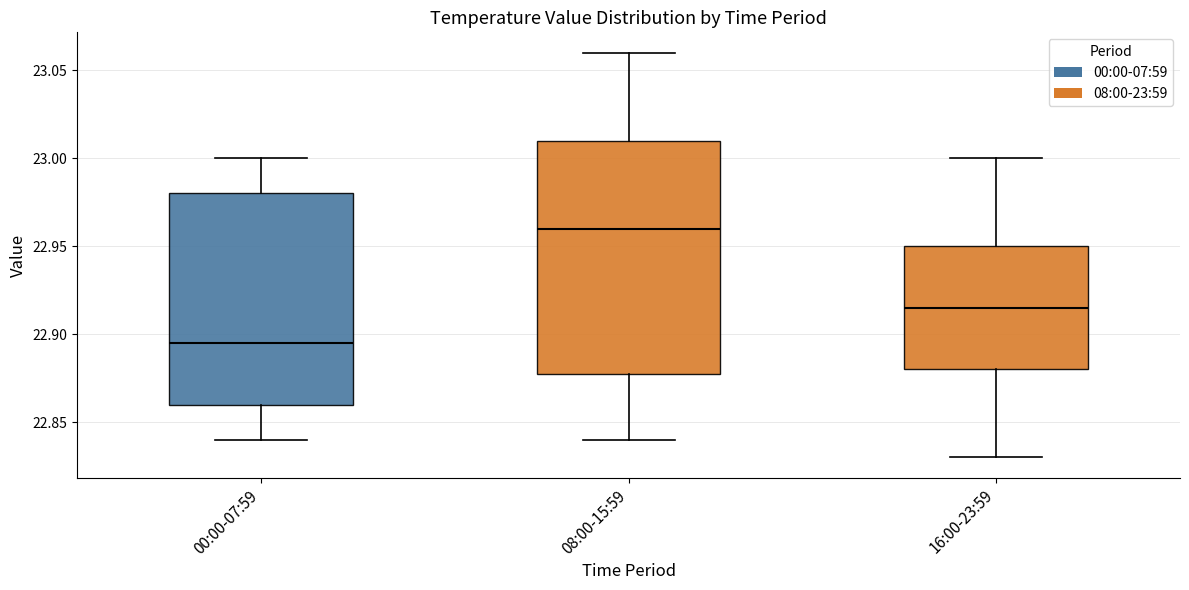

Which box is the tallest, from its lower edge to its upper edge?

08:00-15:59